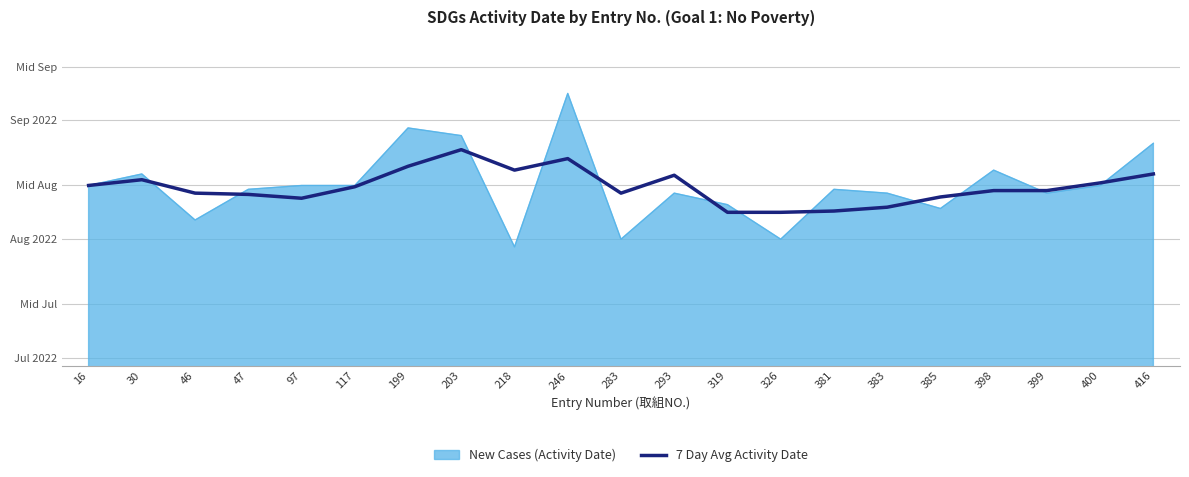

Reading left to right, what are all the values shown in this chart?

16=227.0	30=228.5	46=225.0	47=224.7	97=223.7	117=226.7	199=232.0	203=236.3	218=231.0	246=234.0	283=225.0	293=229.7	319=220.0	326=220.0	381=220.3	383=221.3	385=224.0	398=225.7	399=225.7	400=227.7	416=230.0